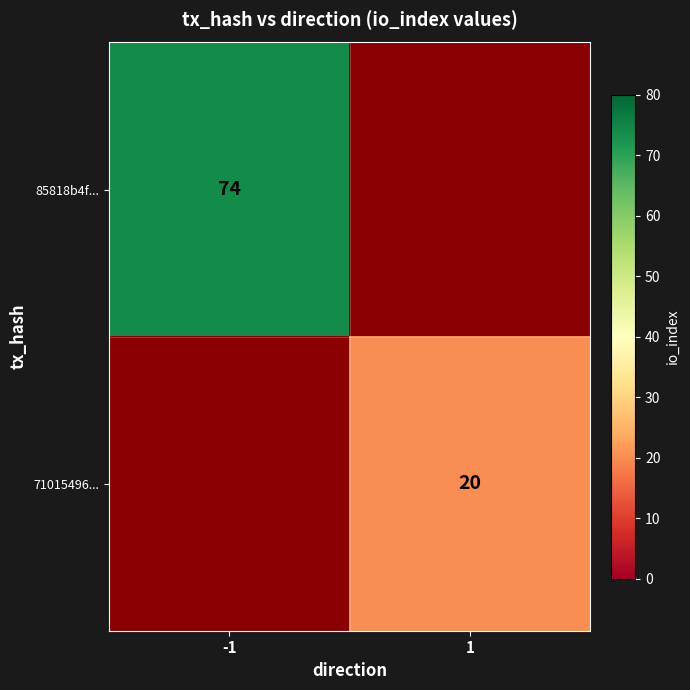

Is it true that 85818b4f... equals 74 at -1?

True